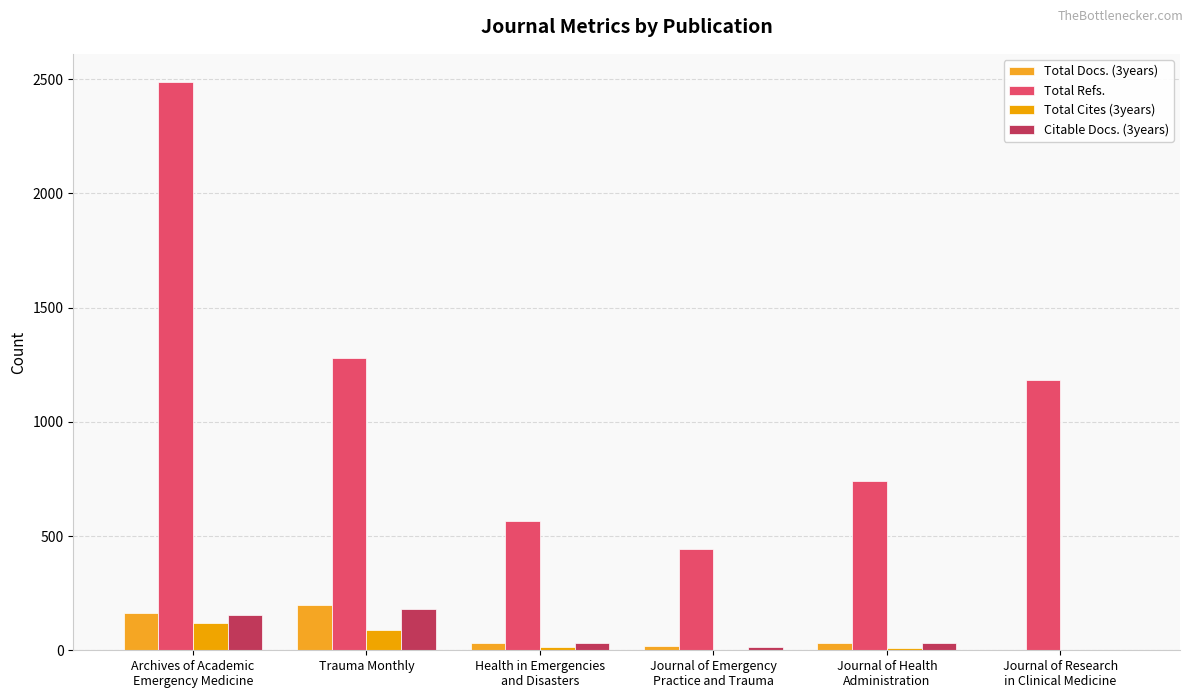

The value of Total Docs. (3years) at Trauma Monthly is 196. True or false?

True